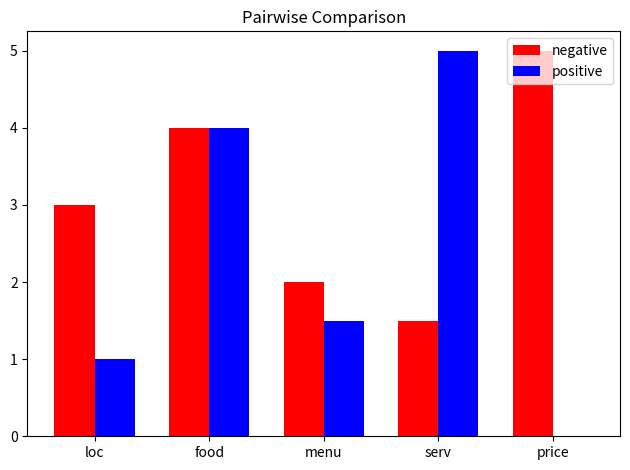

True or false: positive has a value of 1.5 at menu.

True